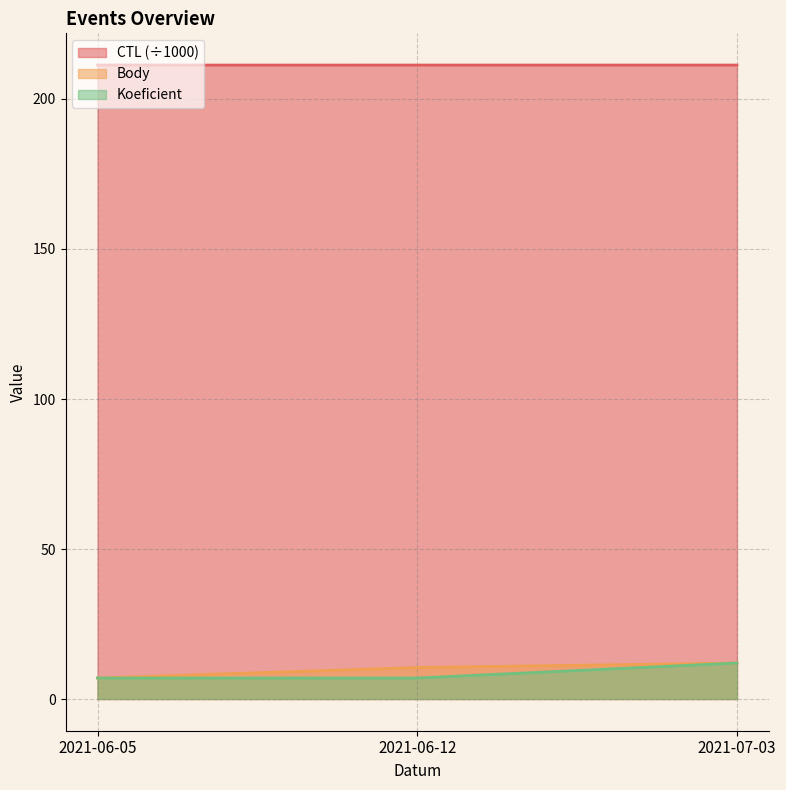

Is the value of CTL at 2021-06-12 greater than the value of Body at 2021-07-03?

Yes